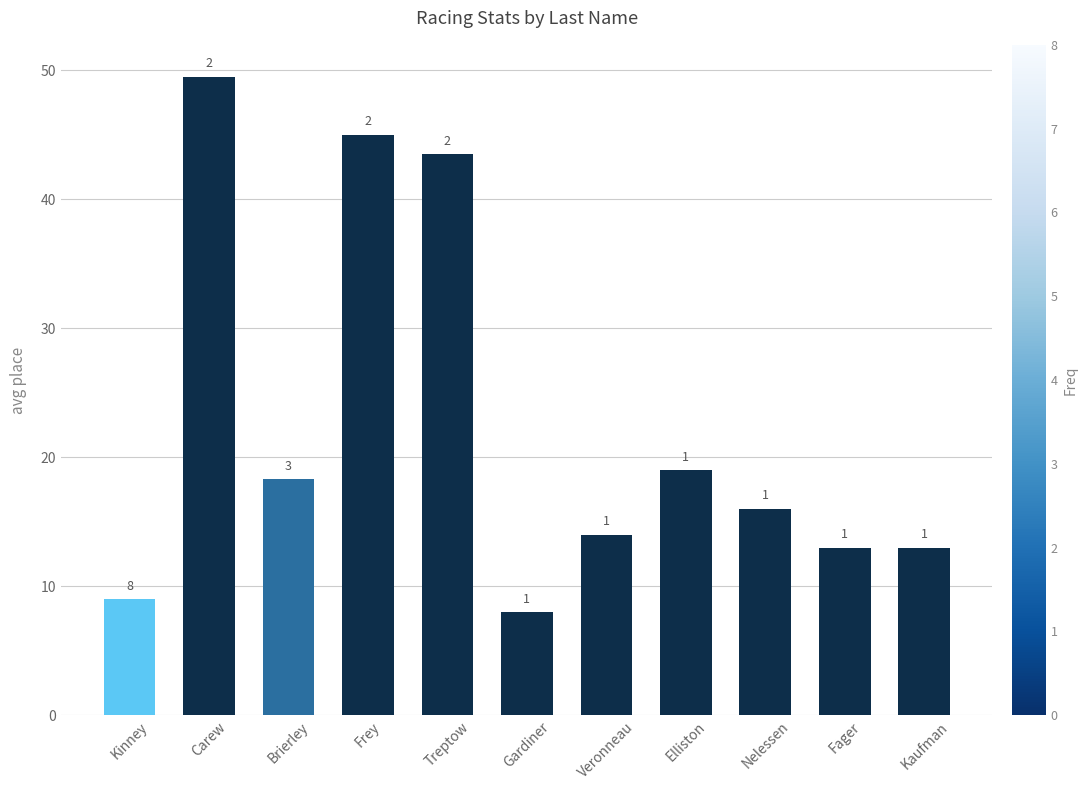

Reading left to right, list all the values displayed in this chart.

9.0	49.5	18.3	45.0	43.5	8.0	14.0	19.0	16.0	13.0	13.0